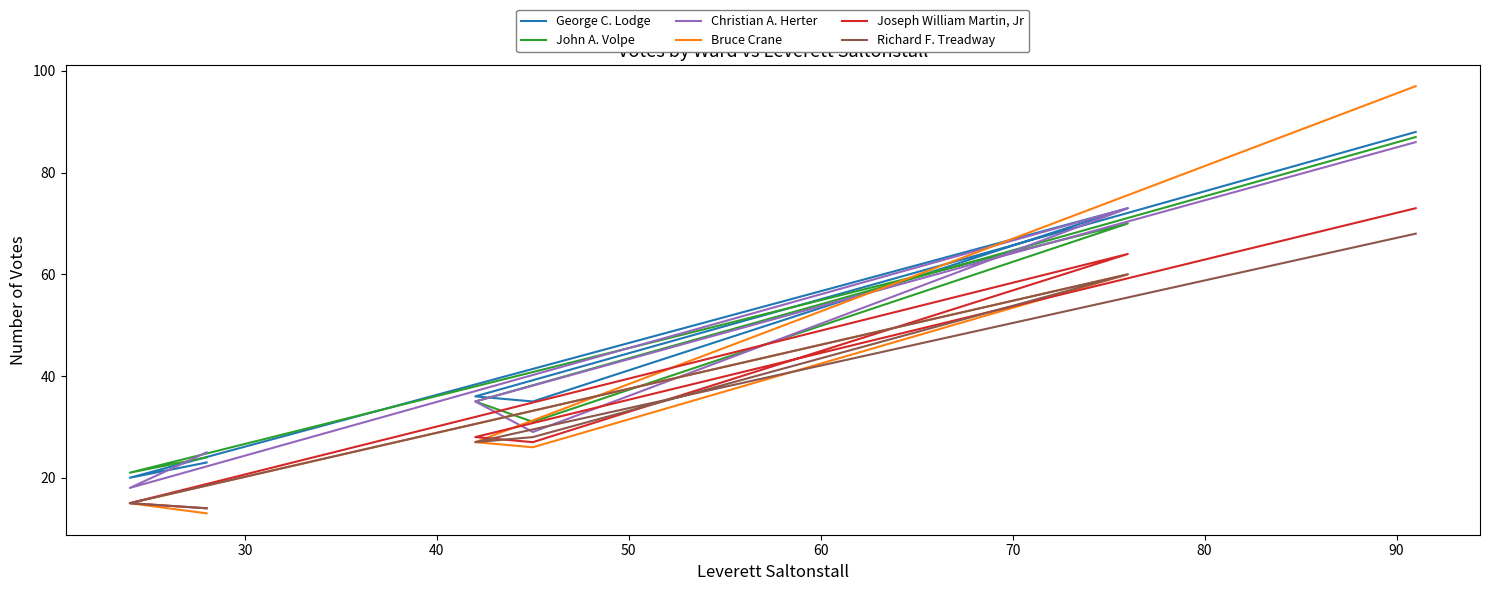

The value of John A. Volpe at 70 is 54. True or false?

False